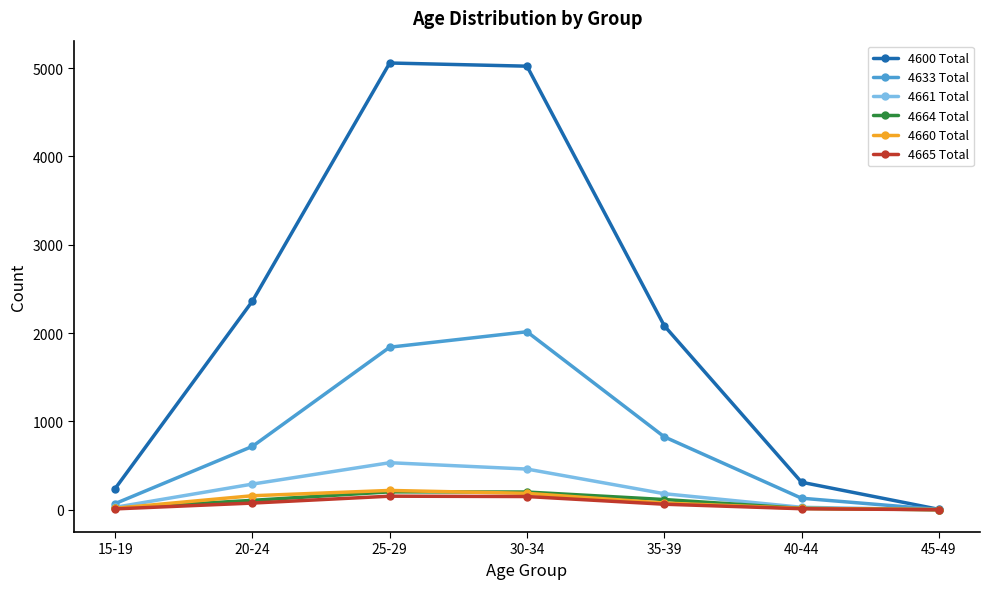

How many interior local peaks does the 4661 Total series have?

1